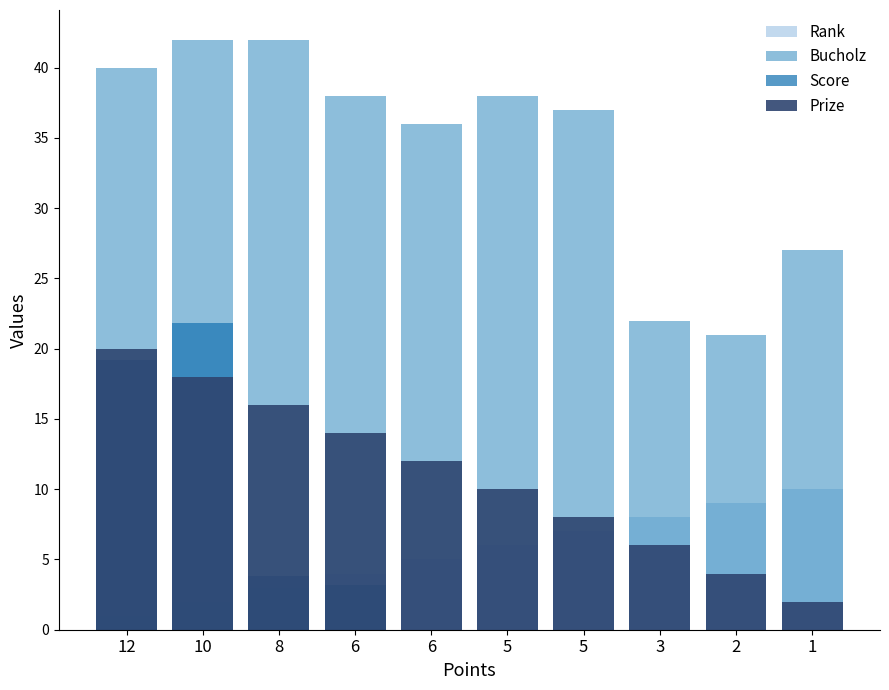

What is the maximum value for Score?

21.8